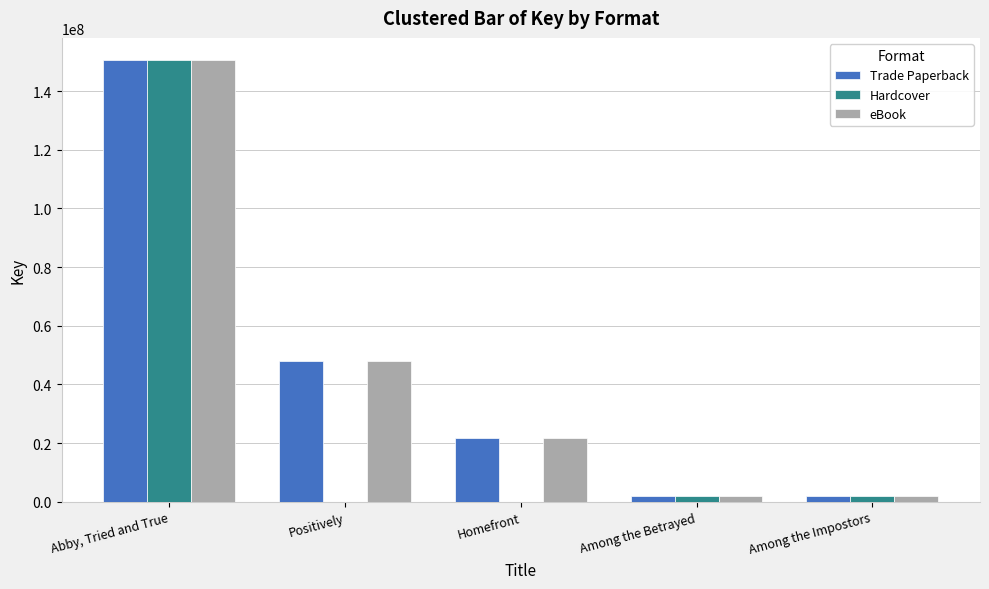

Is the value of Trade Paperback at Among the Betrayed greater than the value of Hardcover at Positively?

Yes